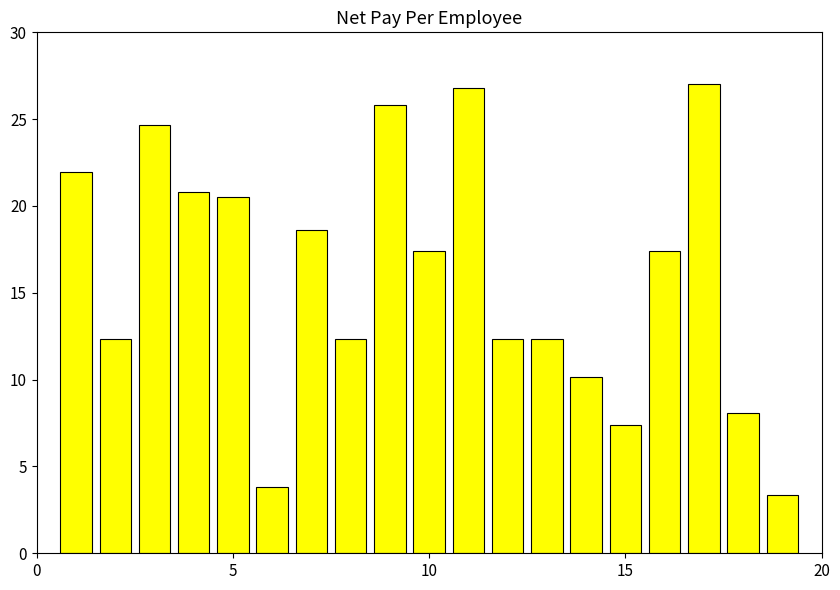

How many bars are there in total?

19